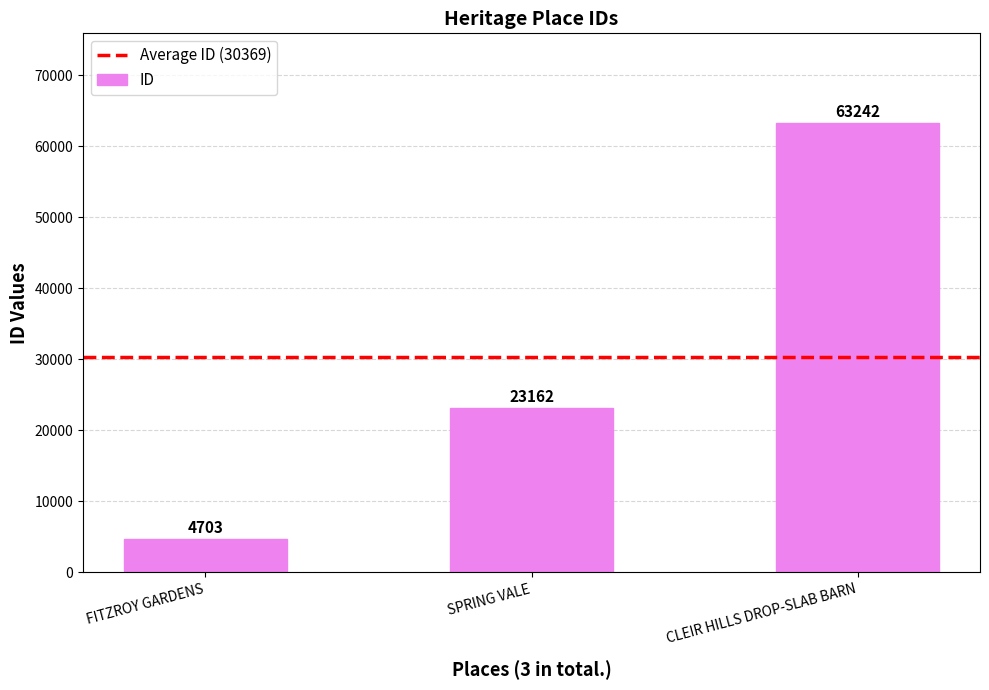

Reading right to left, extract all data points from this chart.

63242	23162	4703